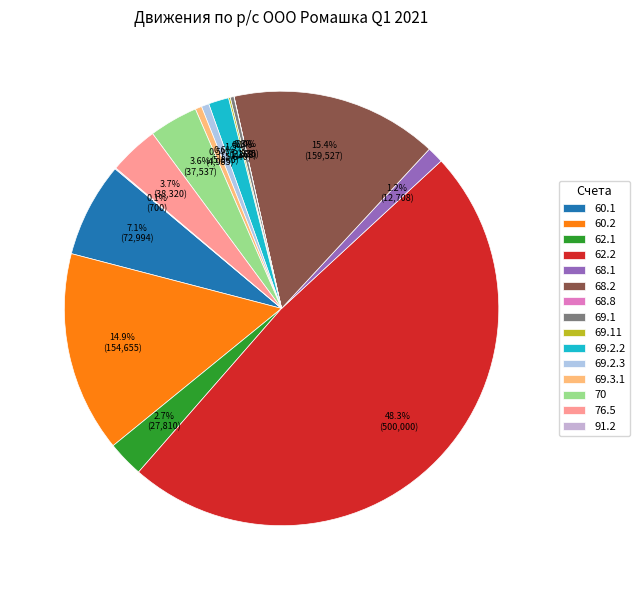

To the nearest percent, what is the difference between the largest and smallest slice percentages?

48%